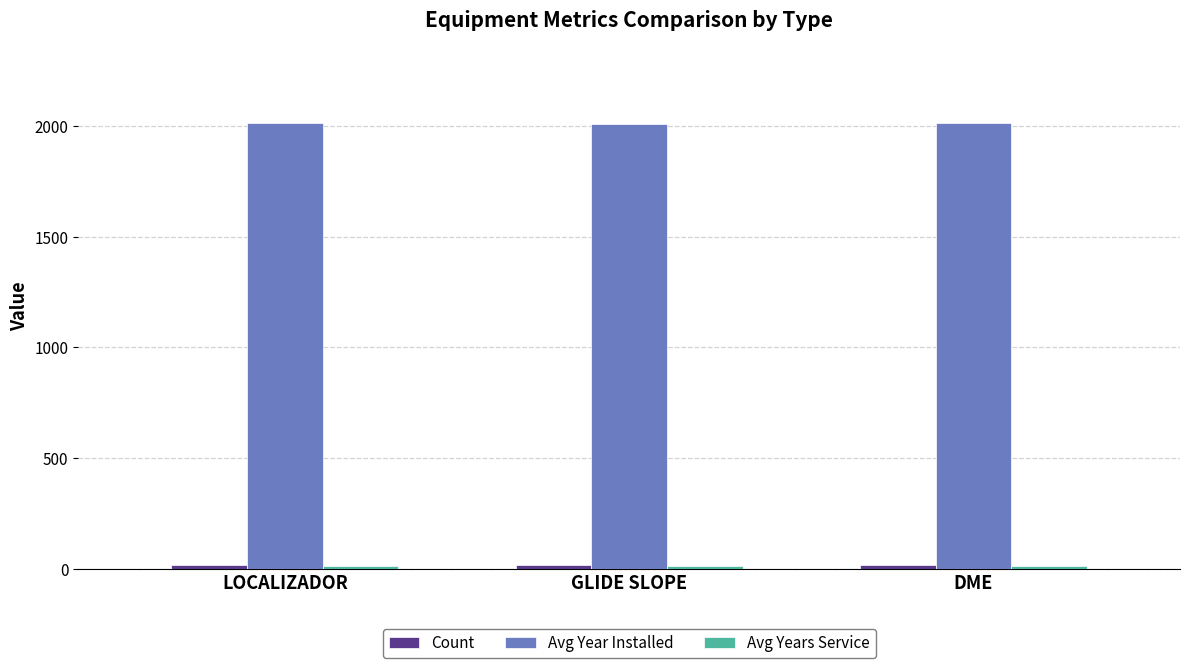

What is the greatest value displayed?

2013.1